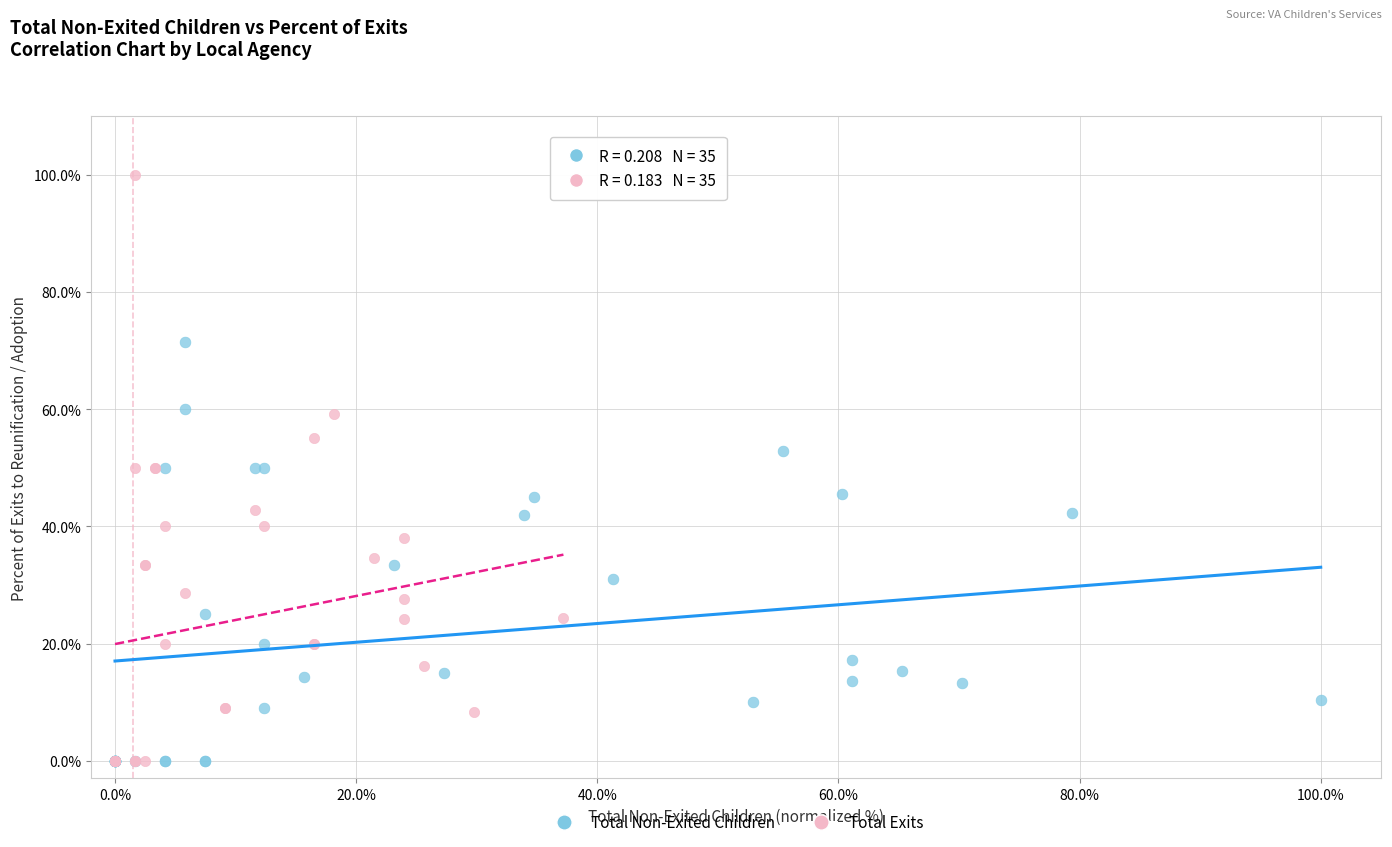

Which series has the widest spread of Y values?

Total Exits